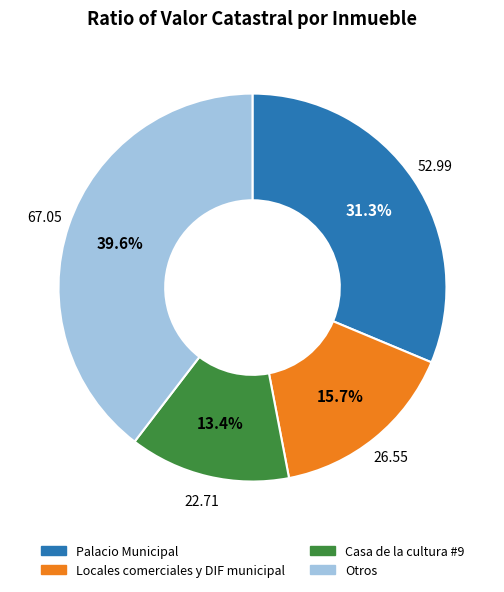

Does any single category account for the majority?

No